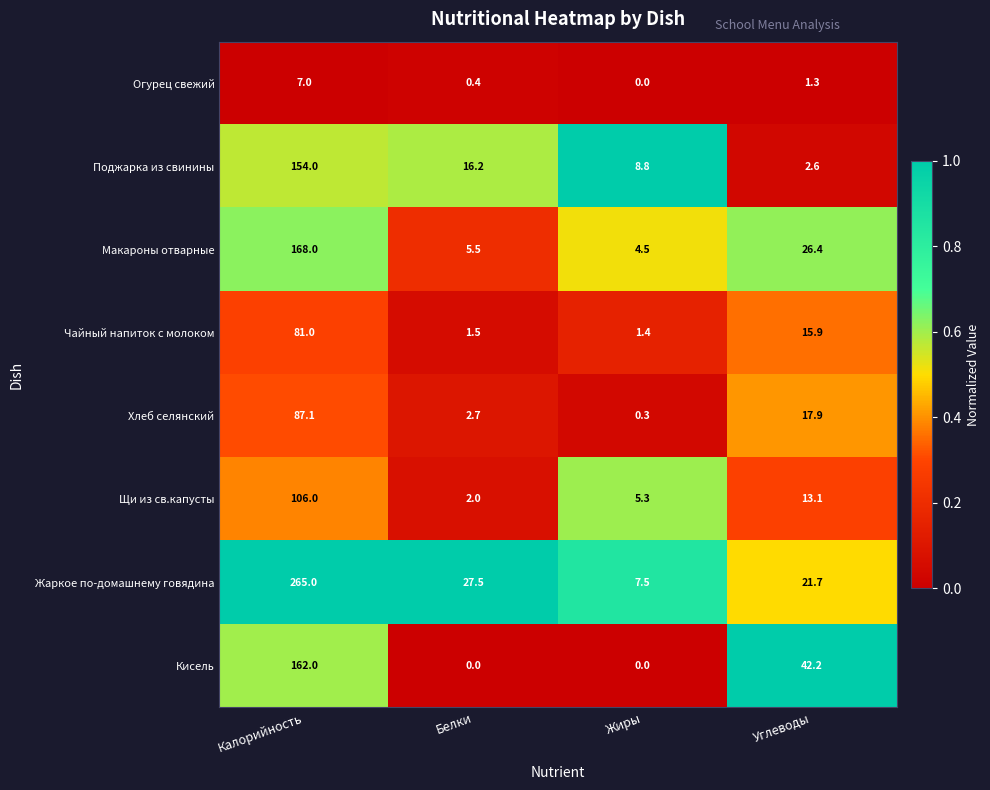

Which series has the widest spread of values?

Жаркое по-домашнему говядина